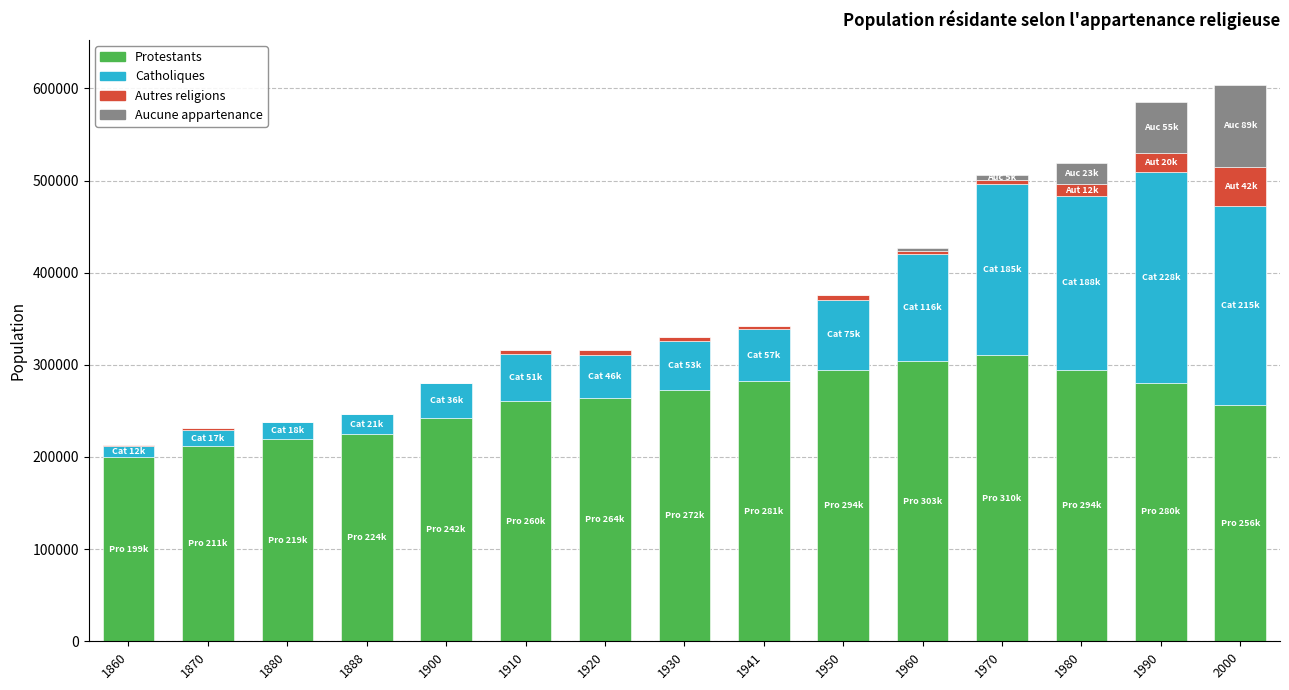

What are all the series names shown in the legend?

Protestants, Catholiques, Autres religions, Aucune appartenance